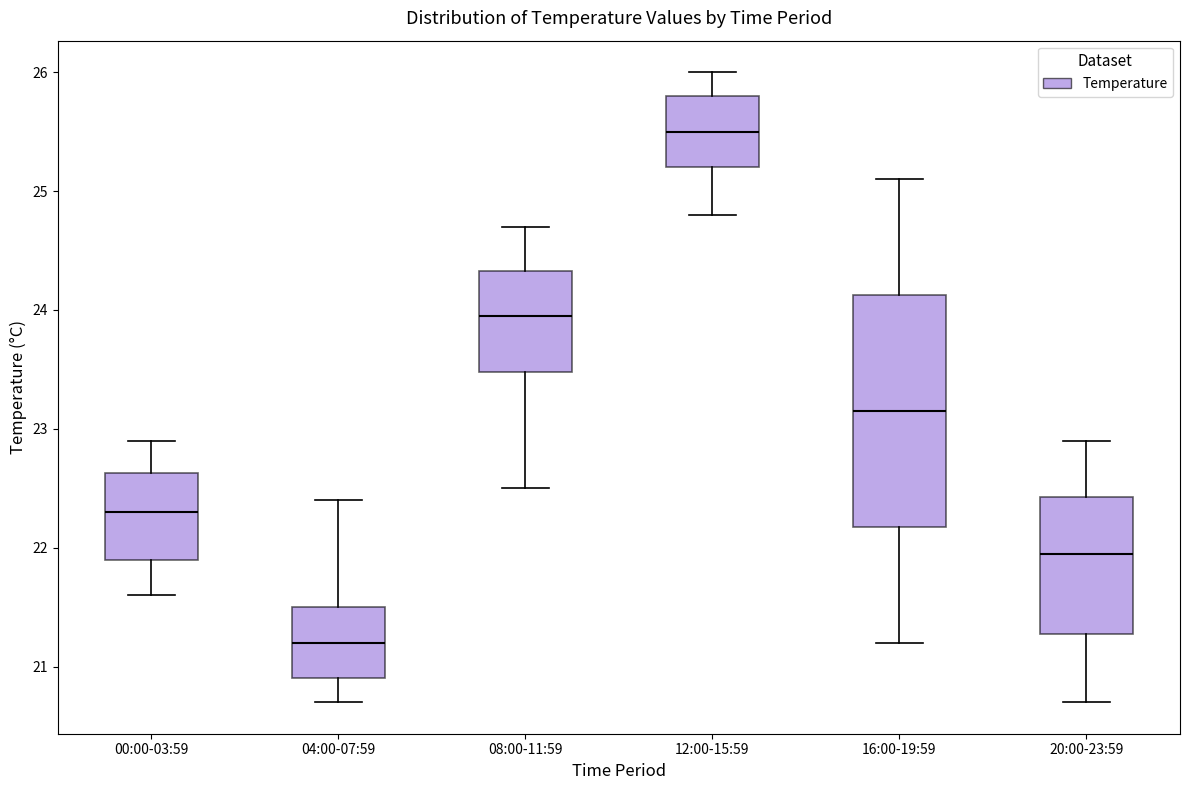

Comparing the boxes themselves (not the whiskers), which one is the tallest?

16:00-19:59